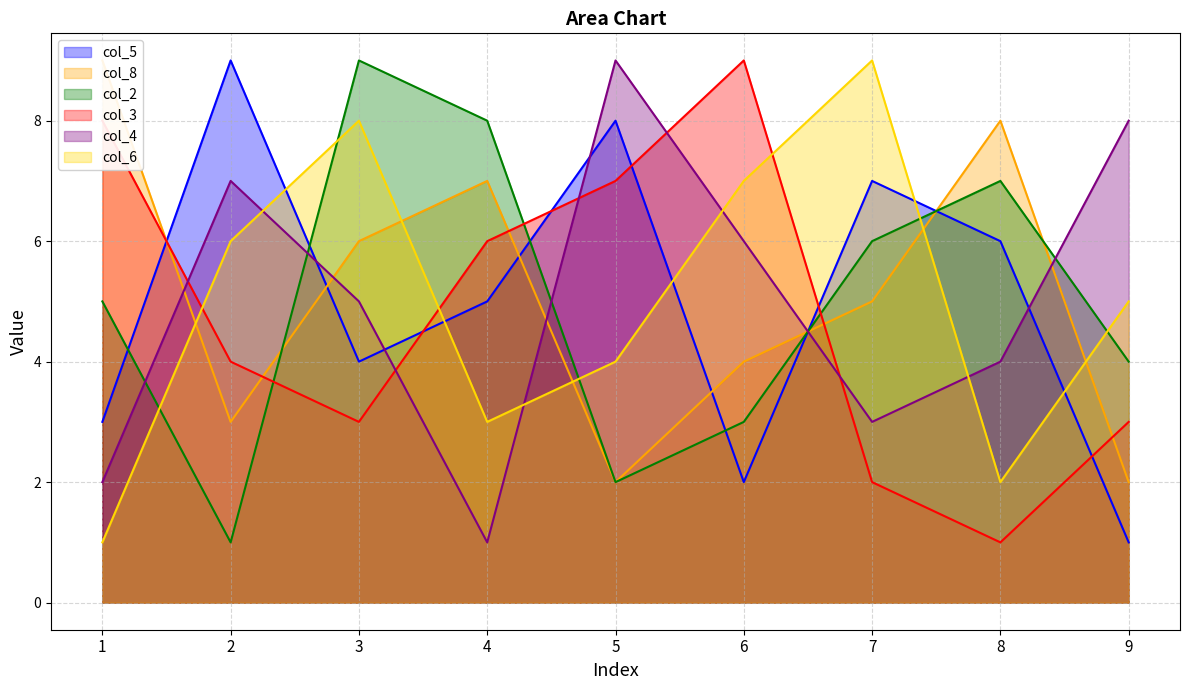

Read the col_8 value at 9.

2